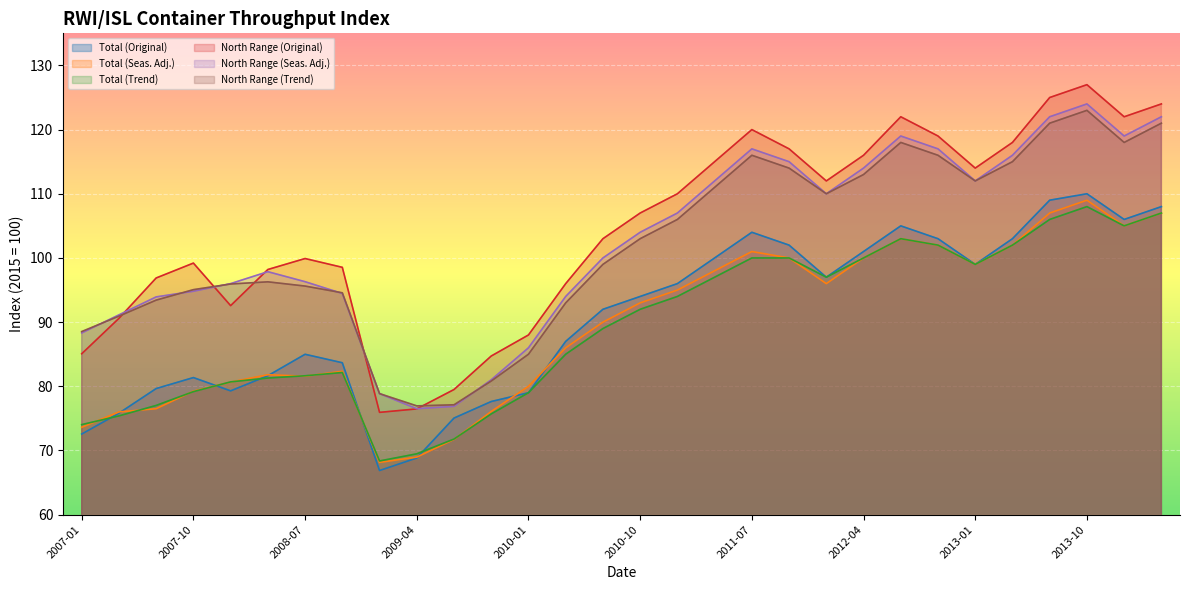

True or false: Total (Trend) has more than 2 points higher than both neighbors.

True